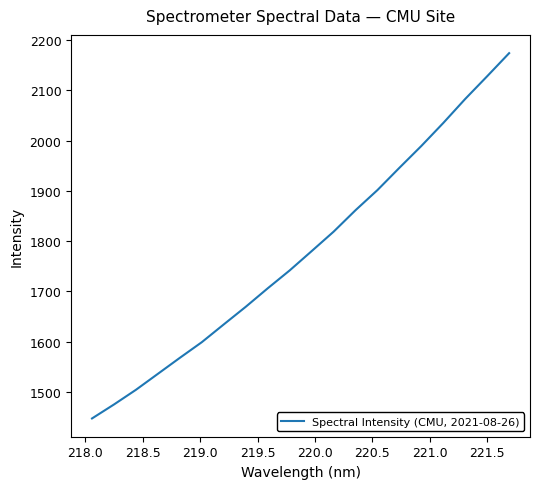

What is the difference between the maximum and minimum values?

726.7